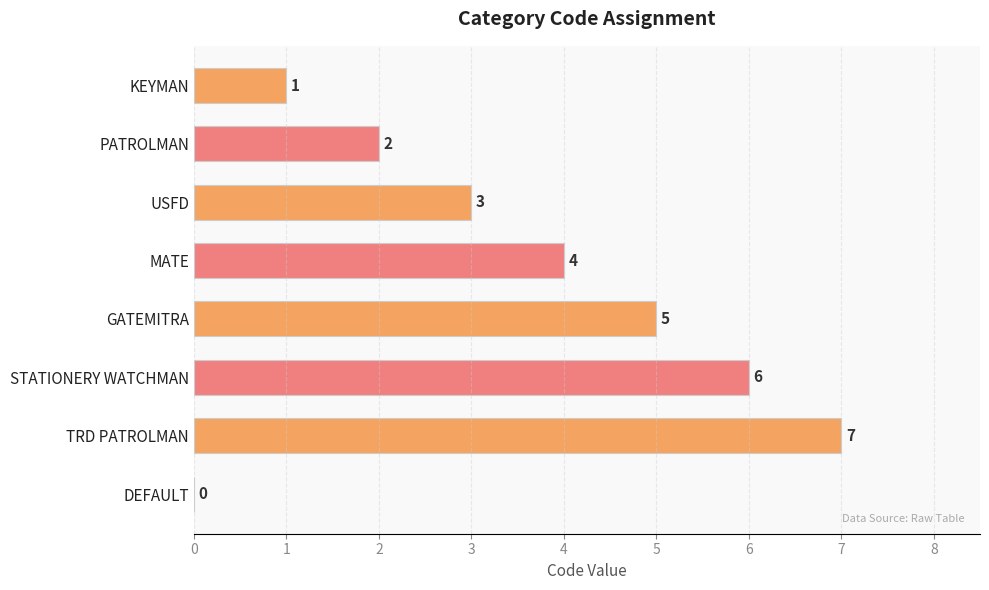

How many values are between 2 and 6?

5